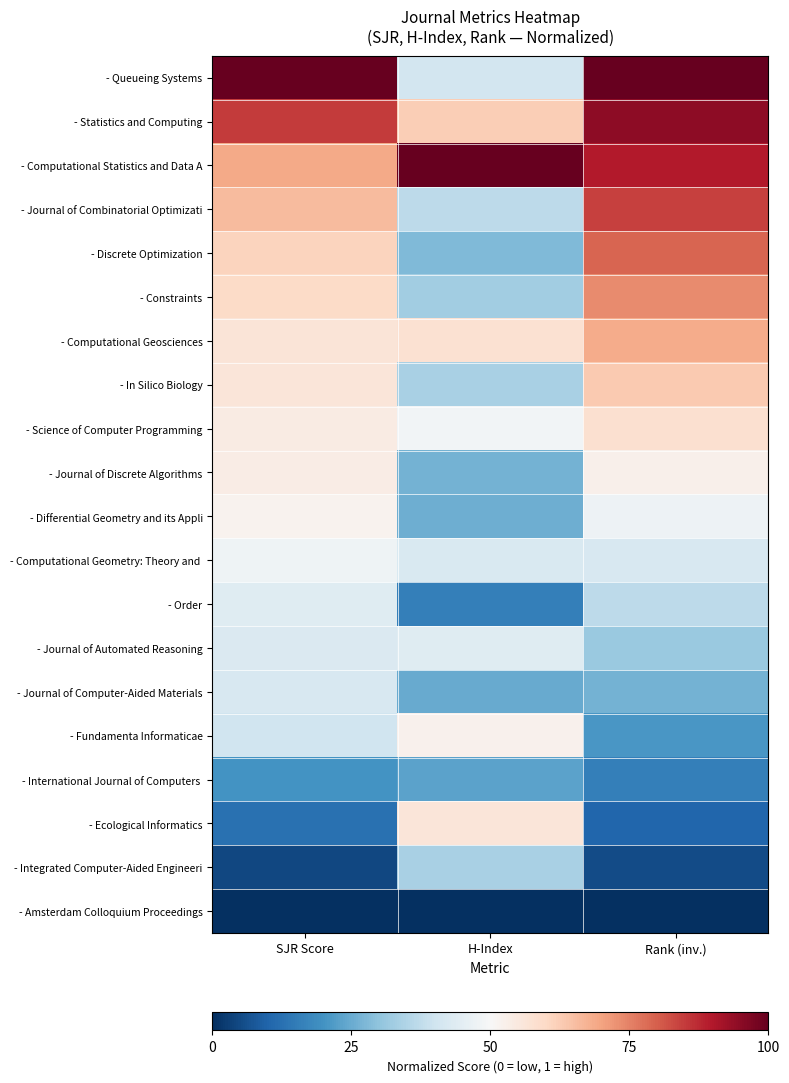

At how many categories does at least one series exceed 0?

3